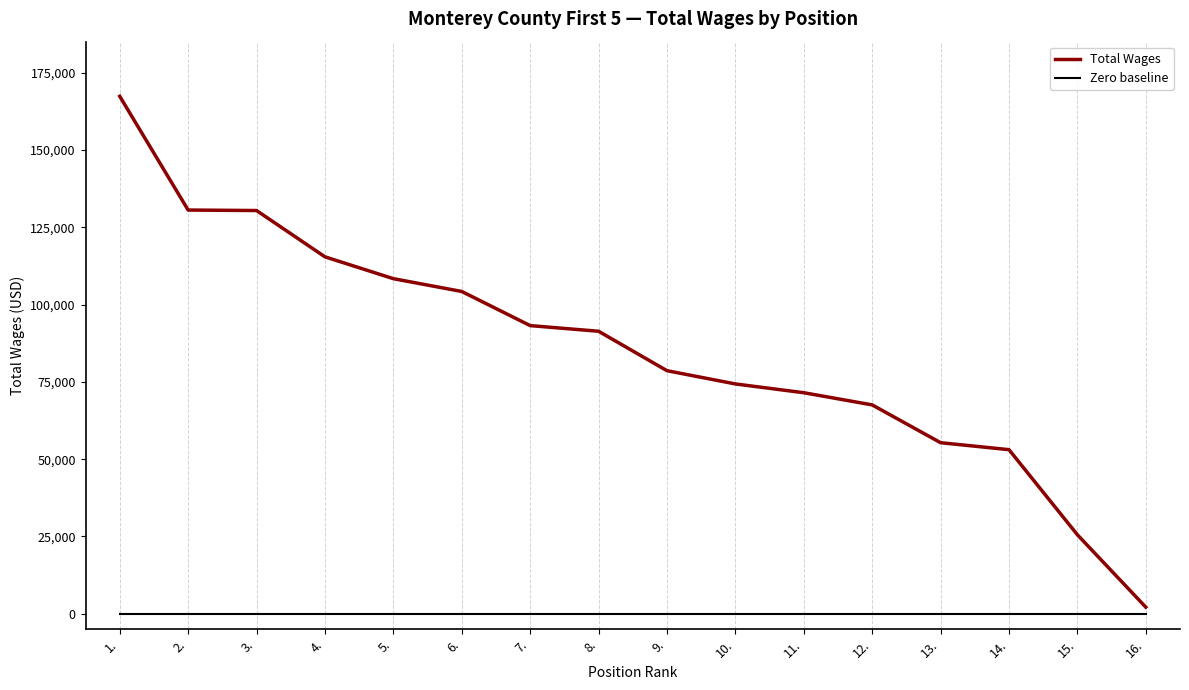

What is the lowest value of the Total Wages series?

2134